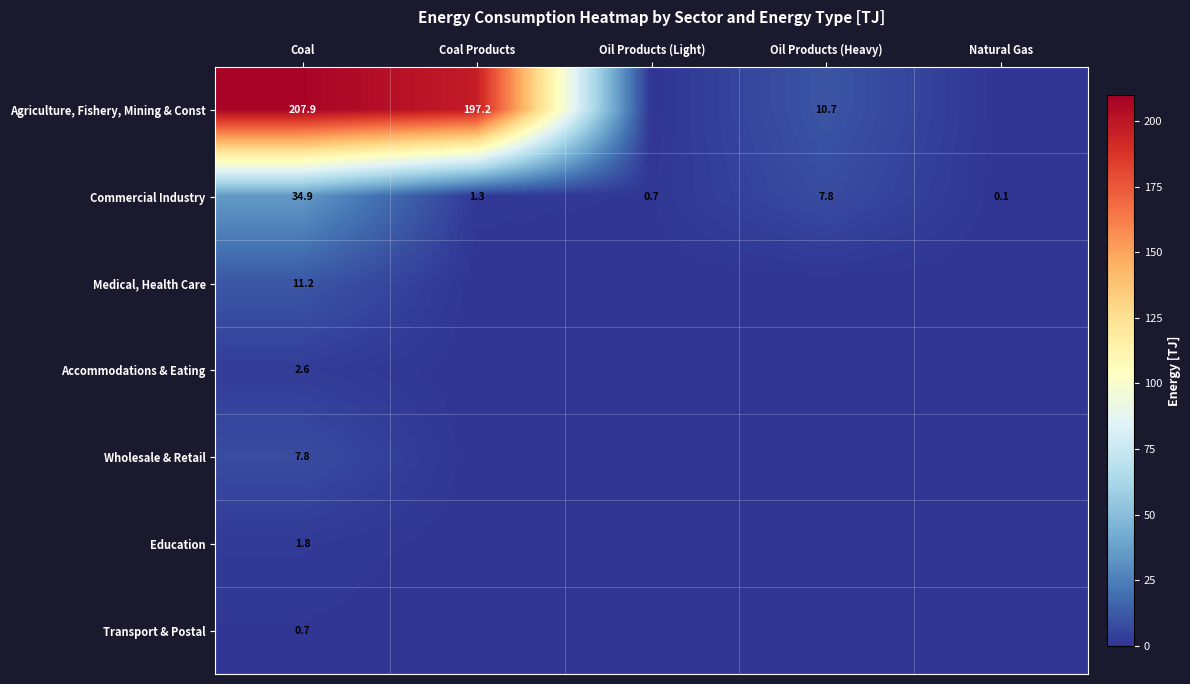

Count the number of data series in this chart.

7